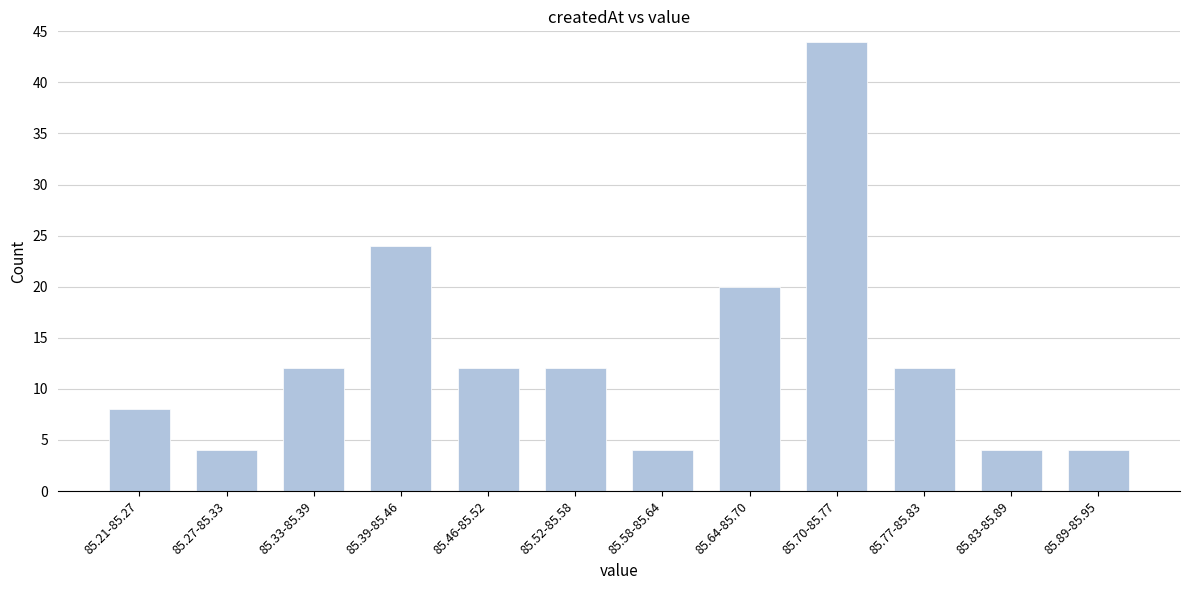

Reading left to right, what are all the values shown in this chart?

85.21-85.27=8	85.27-85.33=4	85.33-85.39=12	85.39-85.46=24	85.46-85.52=12	85.52-85.58=12	85.58-85.64=4	85.64-85.70=20	85.70-85.77=44	85.77-85.83=12	85.83-85.89=4	85.89-85.95=4